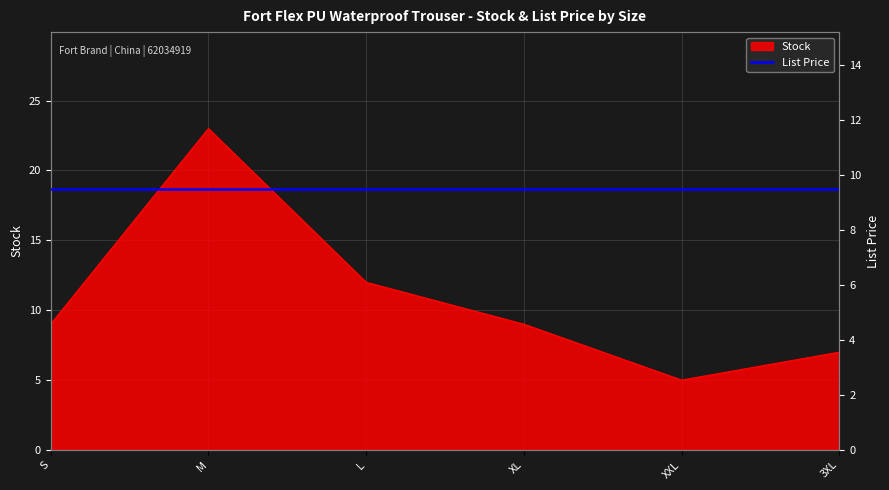

The value at L is 4. True or false?

False